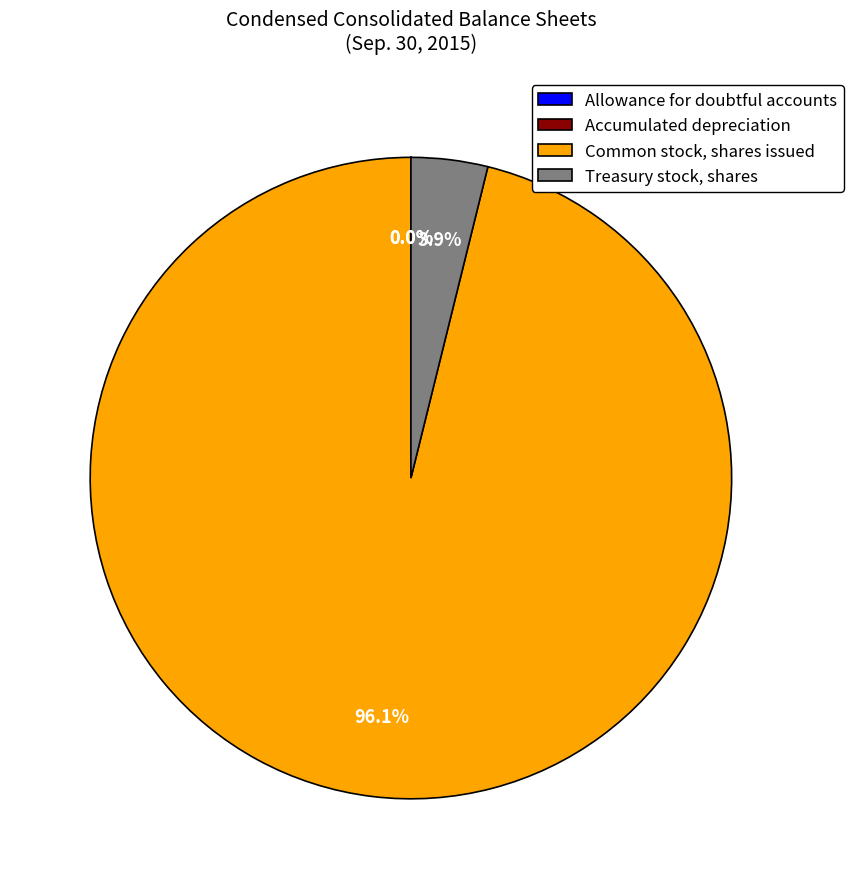

Which category accounts for the majority?

Common stock, shares issued (shares)